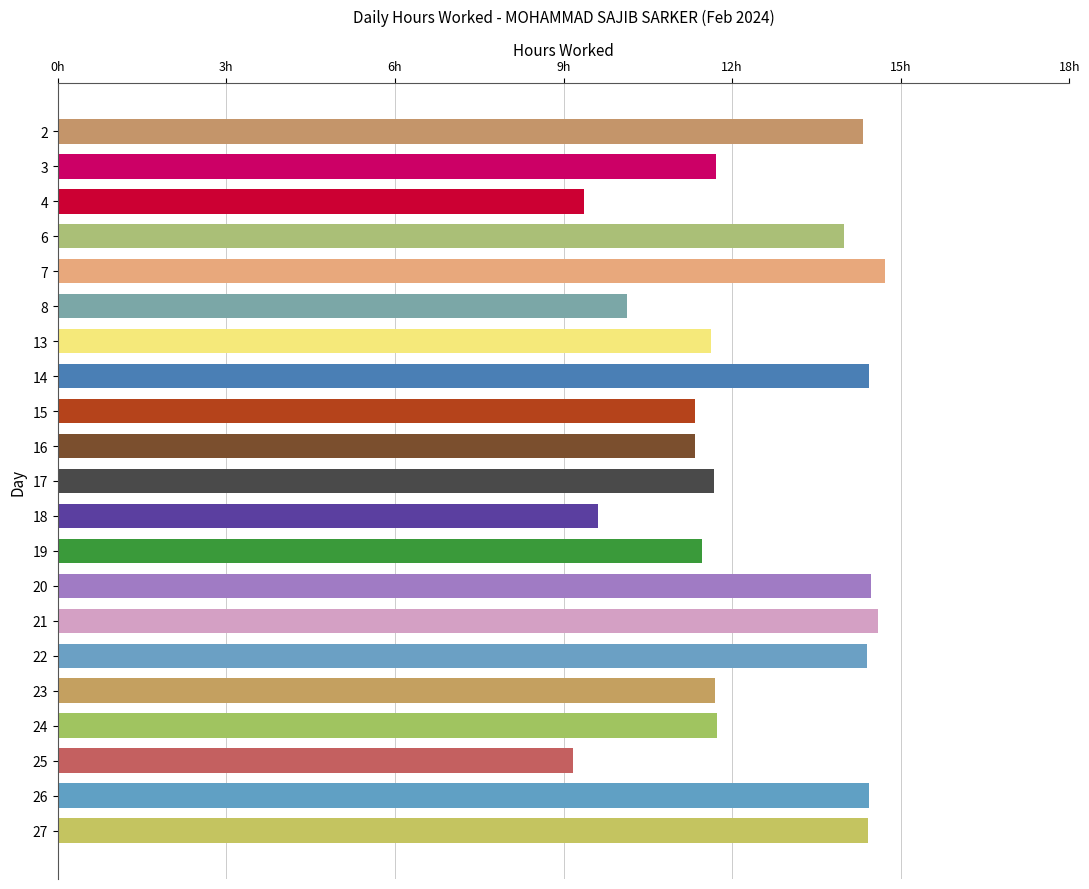

What is the average value?

12.4